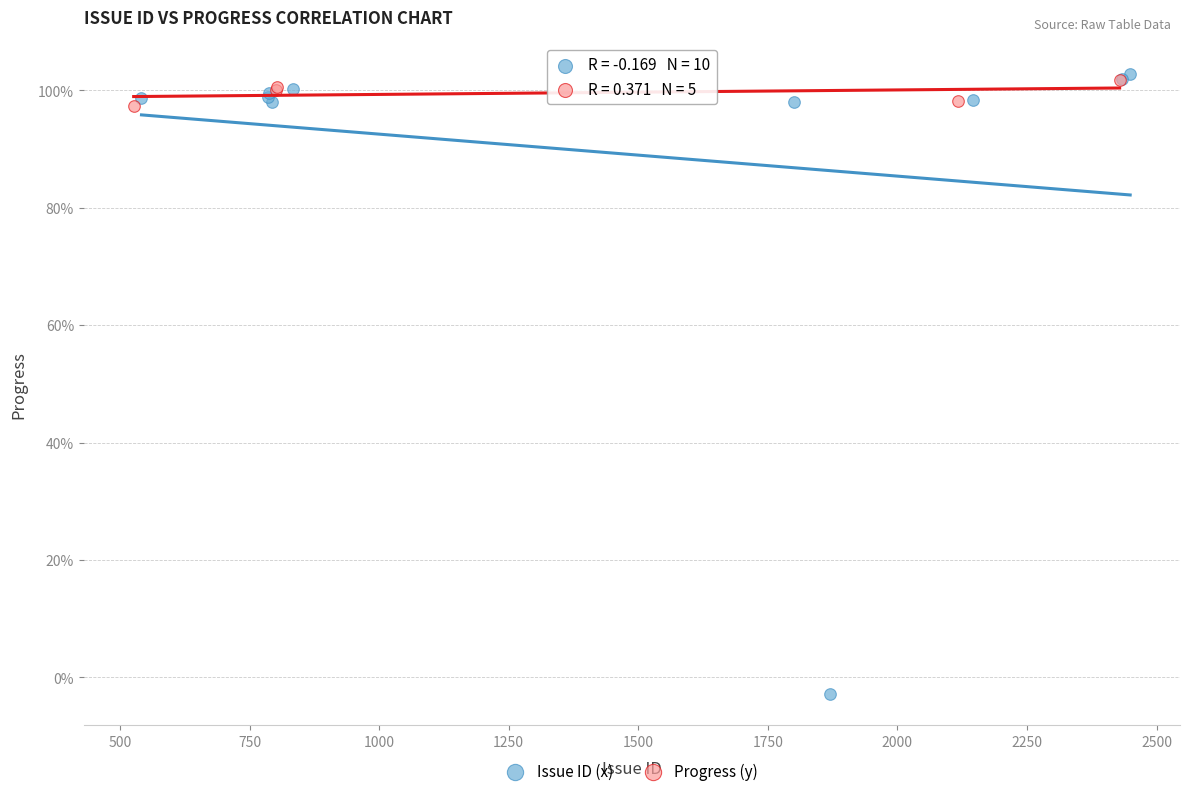

Which series has the largest Y range (max minus min)?

Issue ID (x)